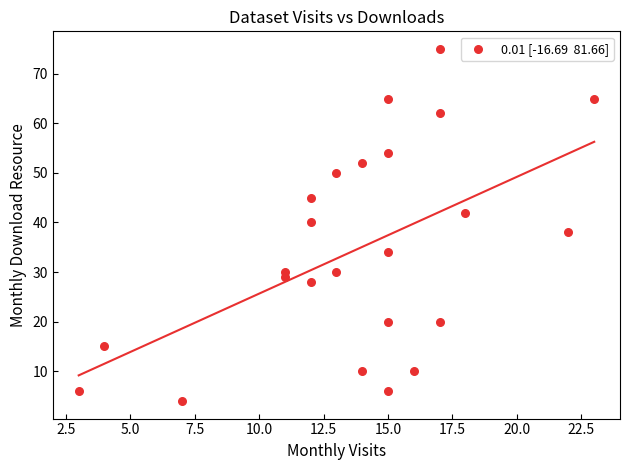

What is the range of X values (max minus min)?

20